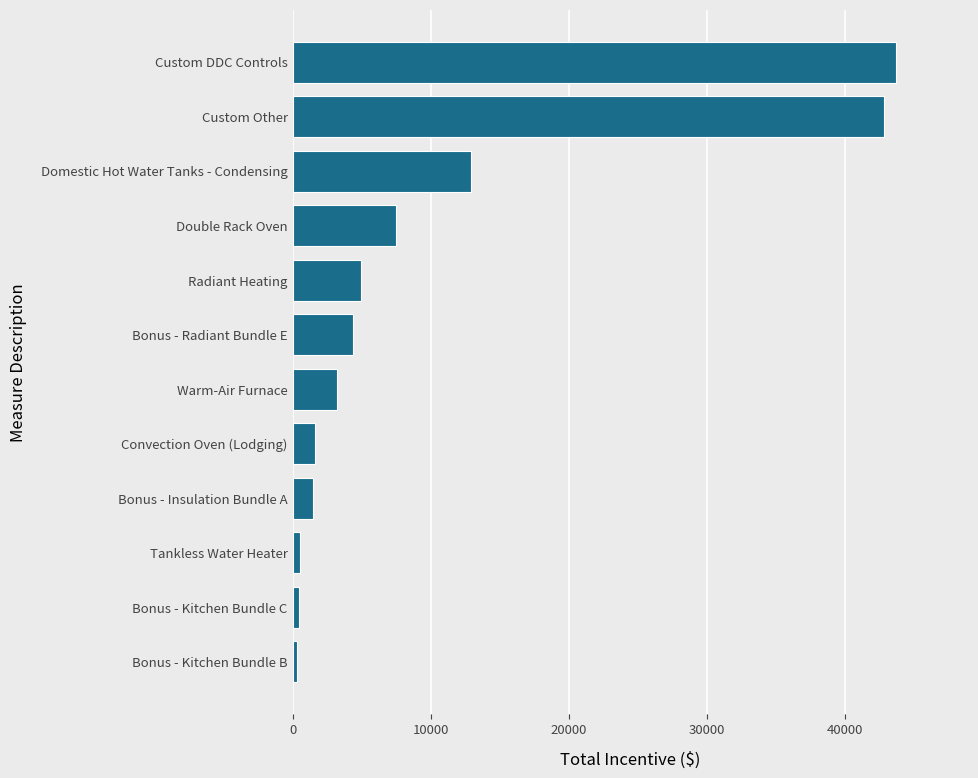

What is the difference between the values at Domestic Hot Water Tanks - Condensing and Custom DDC Controls?

30786.9